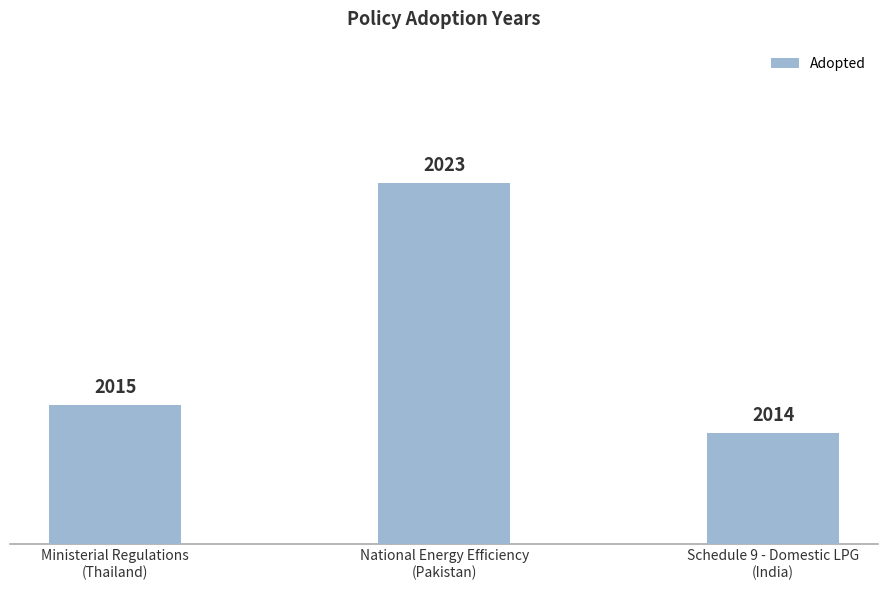

What is the difference between the second highest and minimum values?

1